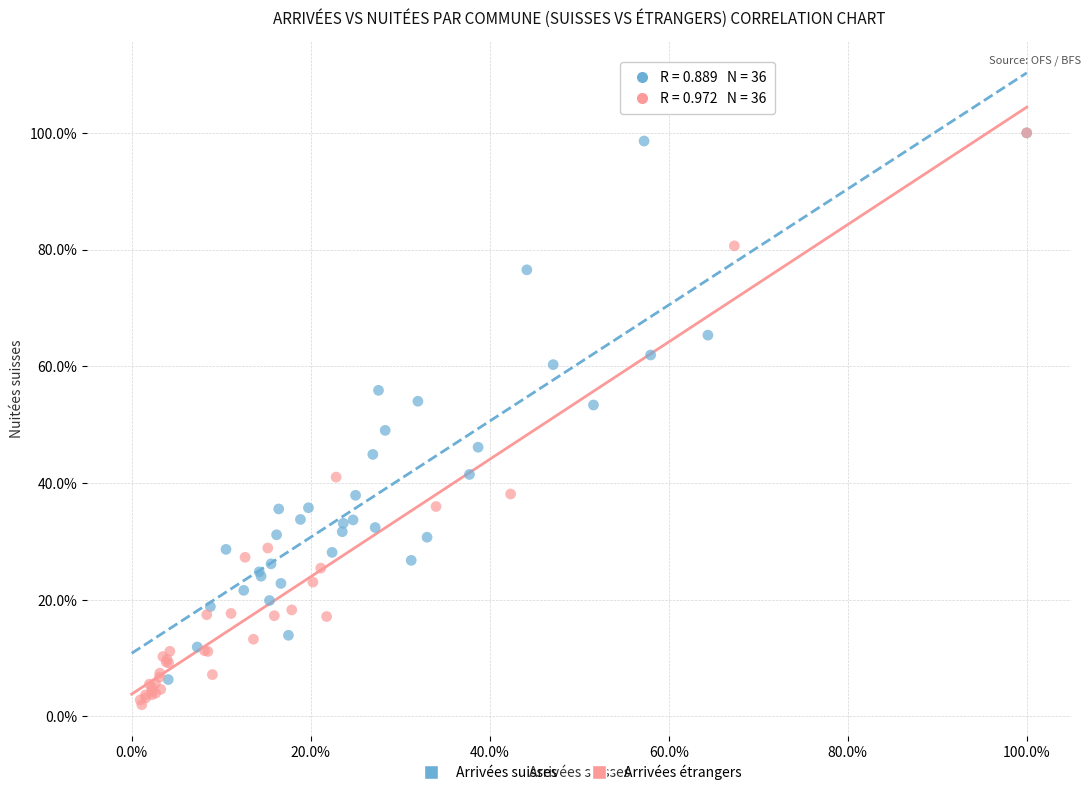

What are all the series names shown in the legend?

Arrivées suisses, Arrivées étrangers